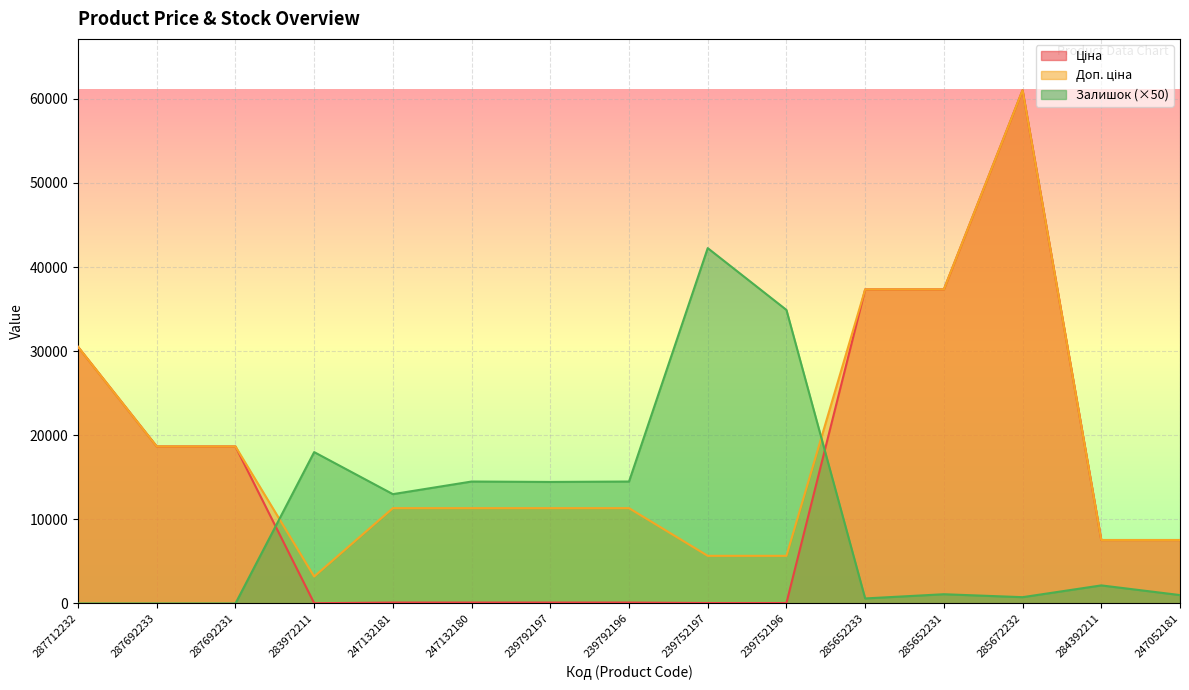

List the labels in order of Доп. ціна value, smallest first.

283972211, 239752197, 239752196, 284392211, 247052181, 247132181, 247132180, 239792197, 239792196, 287692233, 287692231, 287712232, 285652233, 285652231, 285672232